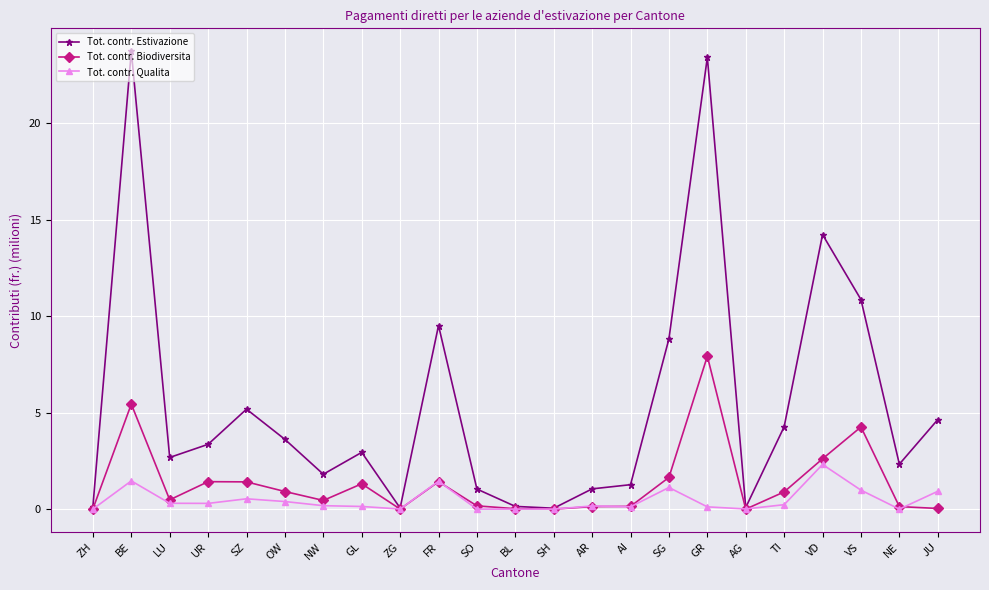

How many series are shown in this chart?

3